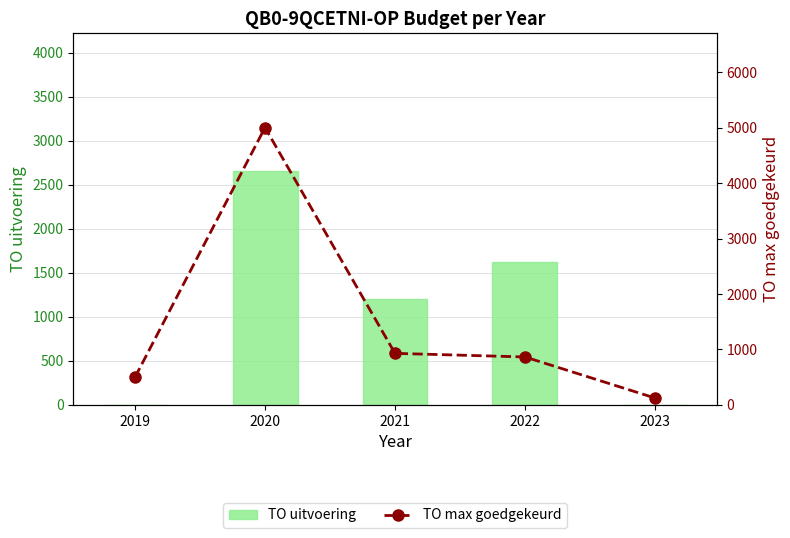

Rank the series at 2019 from lowest to highest value.

TO uitvoering, TO max goedgekeurd